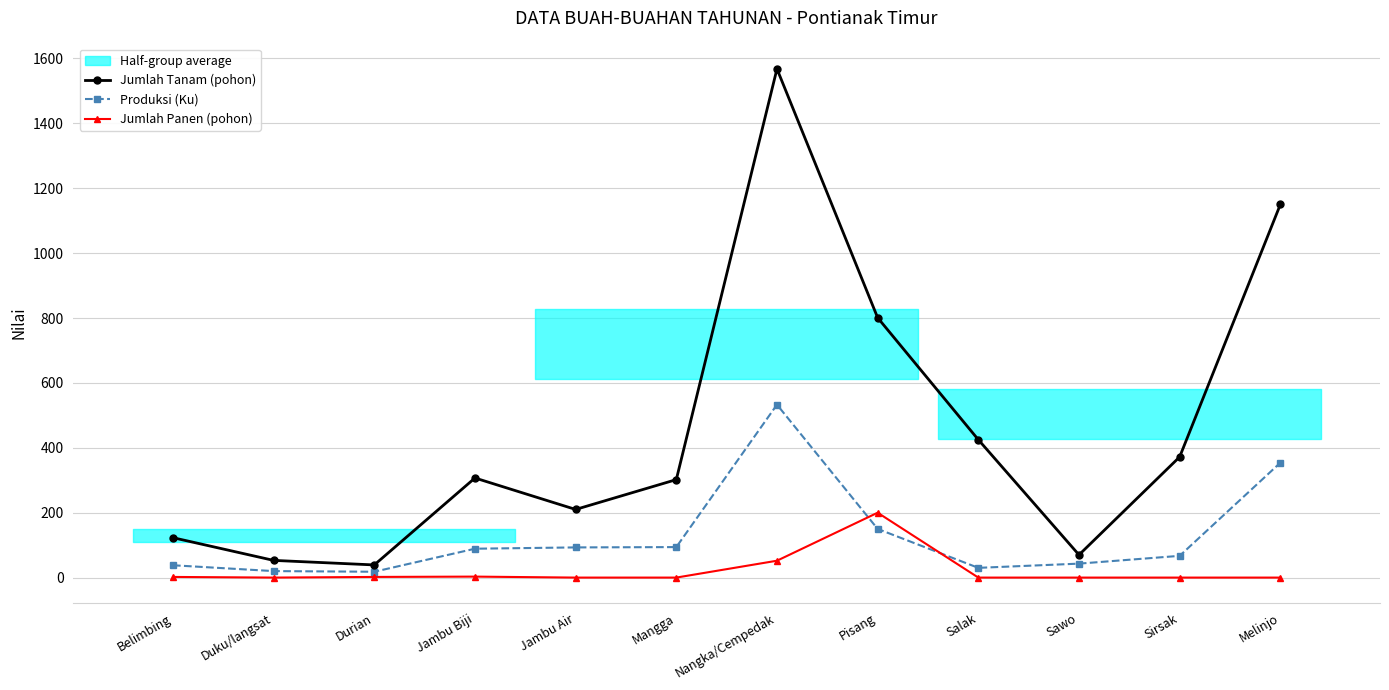

At Pisang, list the series in order from smallest to largest.

Produksi (Ku), Jumlah Panen (pohon), Jumlah Tanam (pohon)